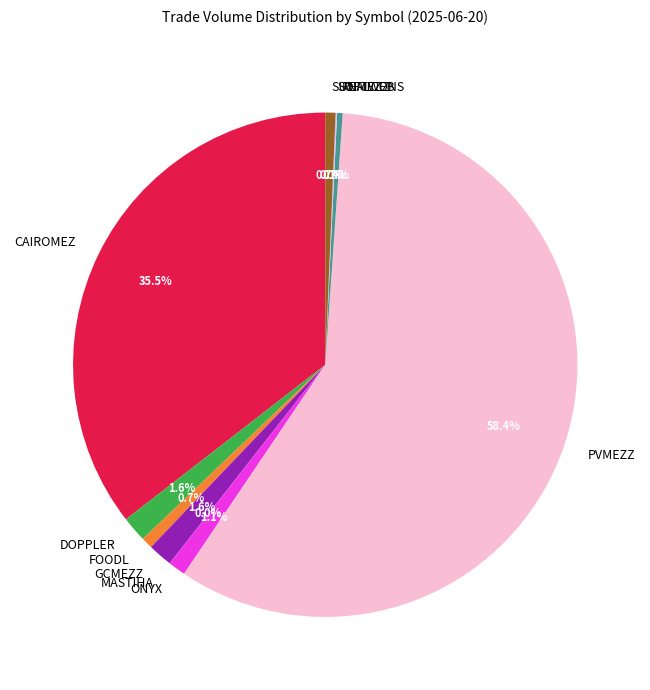

To the nearest percent, what is the average slice percentage?

10%